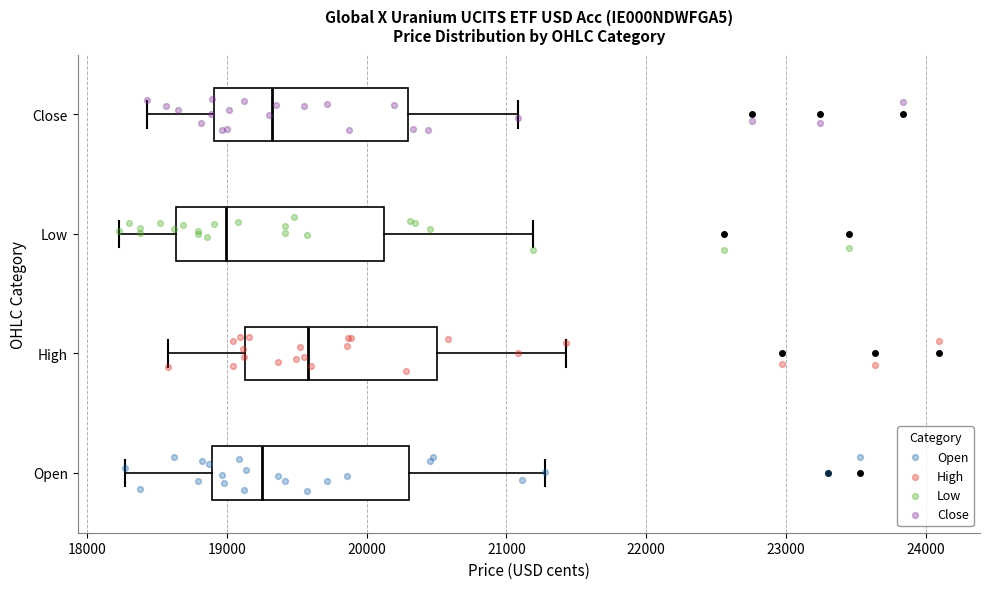

Which box's median line is the furthest to the right?

High